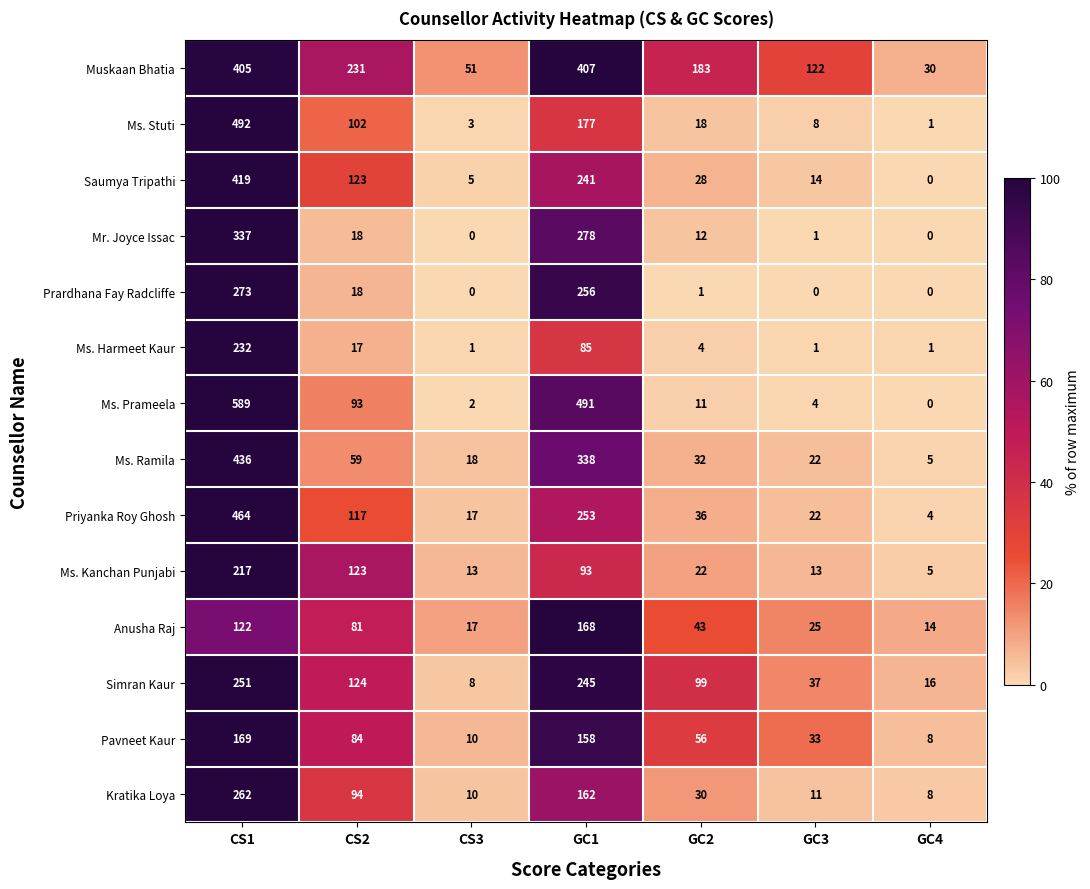

What is the difference between the maximum and minimum values in the Mr. Joyce Issac series?

337